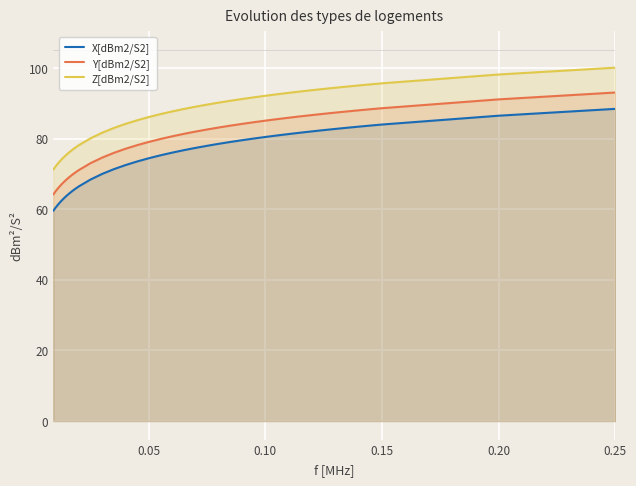

Which series has the largest range (max minus min)?

Y[dBm2/S2]